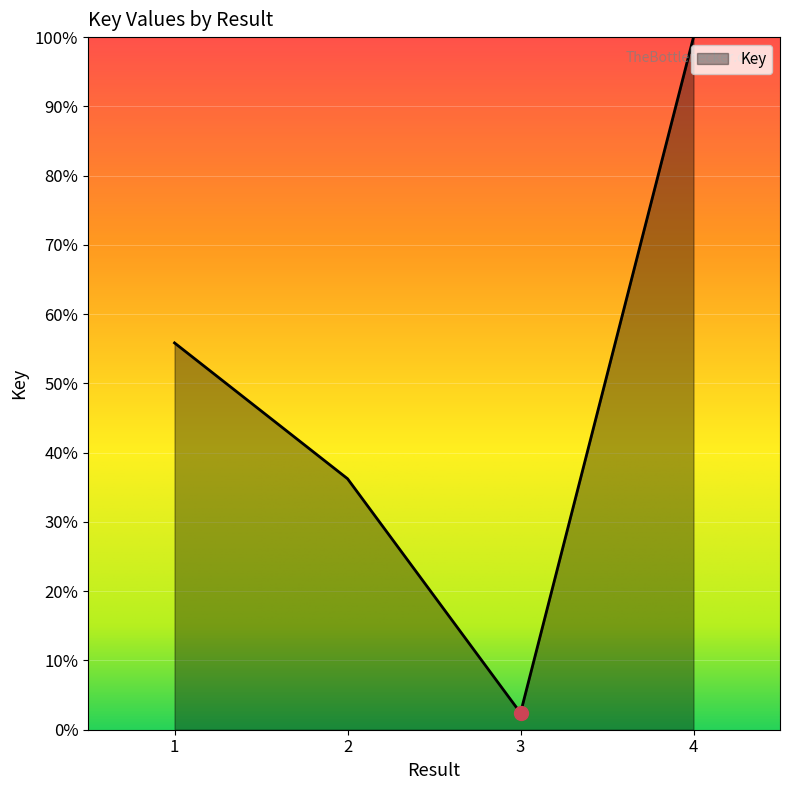

Reading left to right, extract all data points from this chart.

55.8	36.2	2.4	100.0